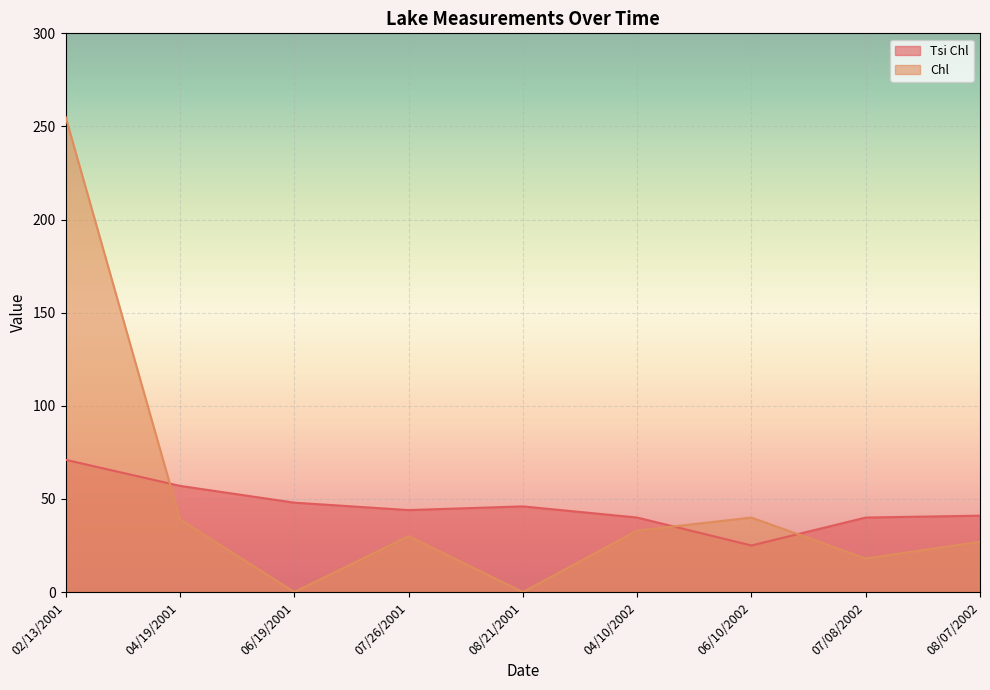

What is the difference between the second highest and minimum values in the Tsi Chl series?

32